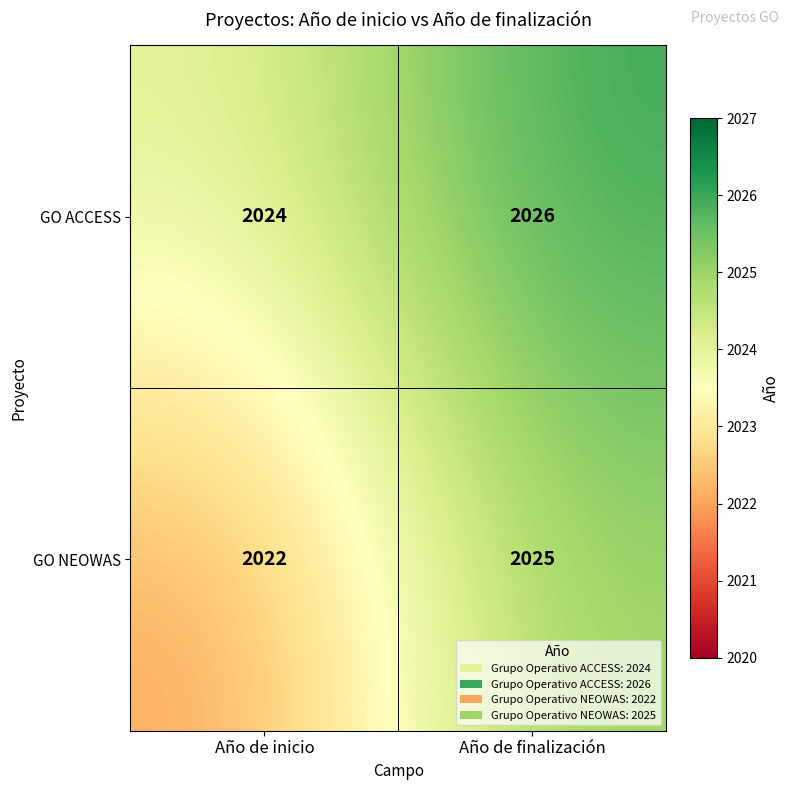

Which category has the lowest value across all series?

Año de inicio